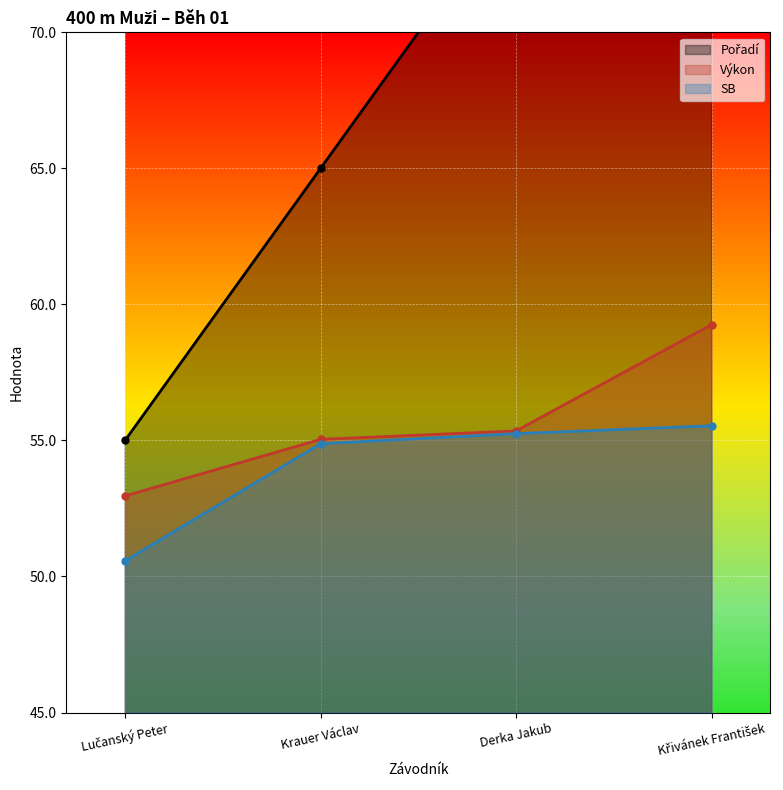

Reading left to right, list all the values displayed in this chart.

Pořadí: 55.0	65.0	75.0	85.0
Výkon: 53.0	55.0	55.4	59.3
SB: 50.6	54.9	55.2	55.5